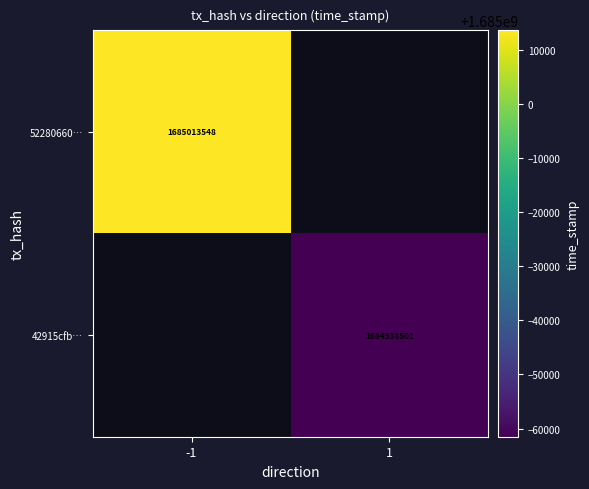

Is the value of 52280660… at -1 greater than the value of 42915cfb… at 1?

Yes